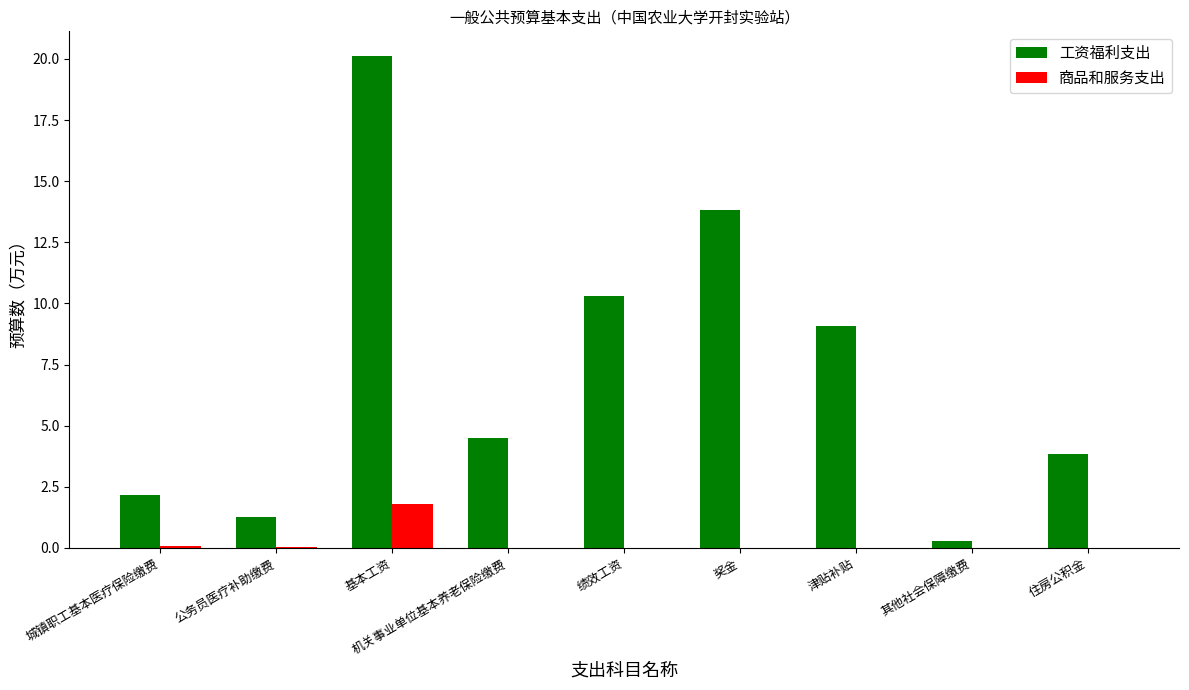

What are all the series names shown in the legend?

工资福利支出, 商品和服务支出